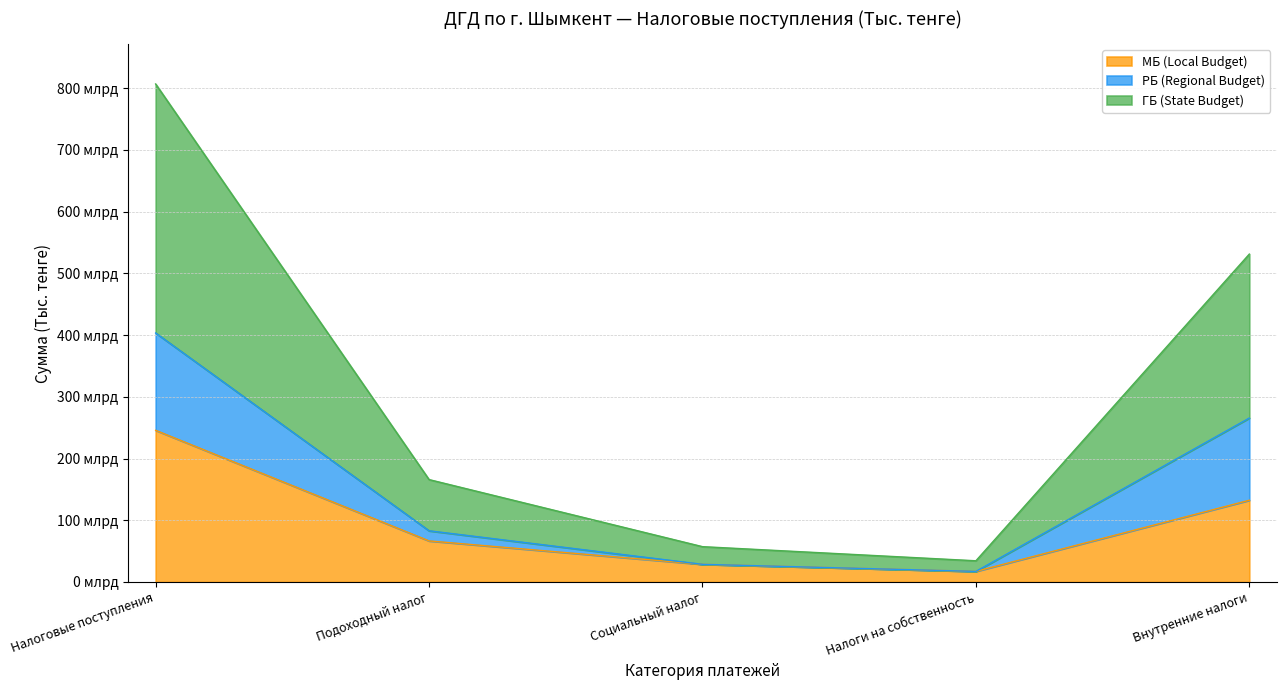

The value of ГБ (State Budget) at Внутренние налоги is 233675607. True or false?

False